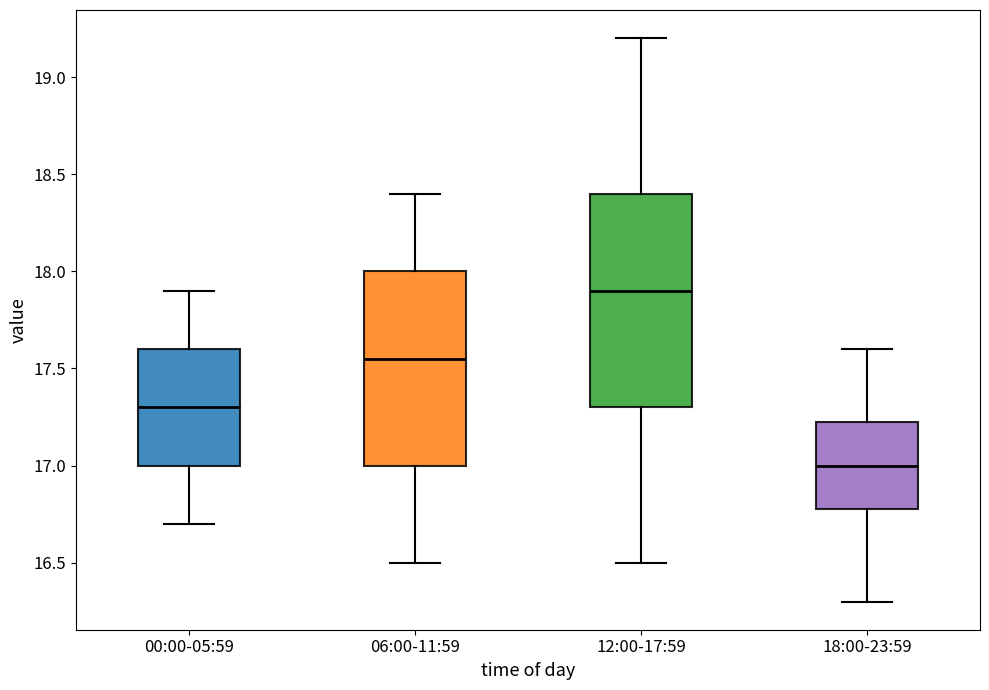

Reading left to right, read every box against the y-axis: the position of its median line, the range the box covers, and the ends of its whiskers. The values are not printed on the chart, so give them approximately, as read against the axis.

00:00-05:59: median 17.30, box 17.00 to 17.60, whiskers 16.70 to 17.90
06:00-11:59: median 17.55, box 17.00 to 18.00, whiskers 16.50 to 18.40
12:00-17:59: median 17.90, box 17.30 to 18.40, whiskers 16.50 to 19.20
18:00-23:59: median 17.00, box 16.80 to 17.25, whiskers 16.30 to 17.60